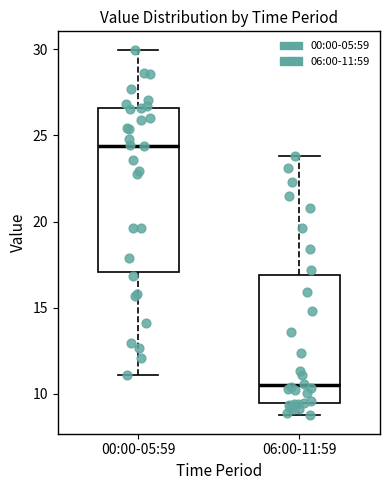

Which box has the highest median line?

00:00-05:59